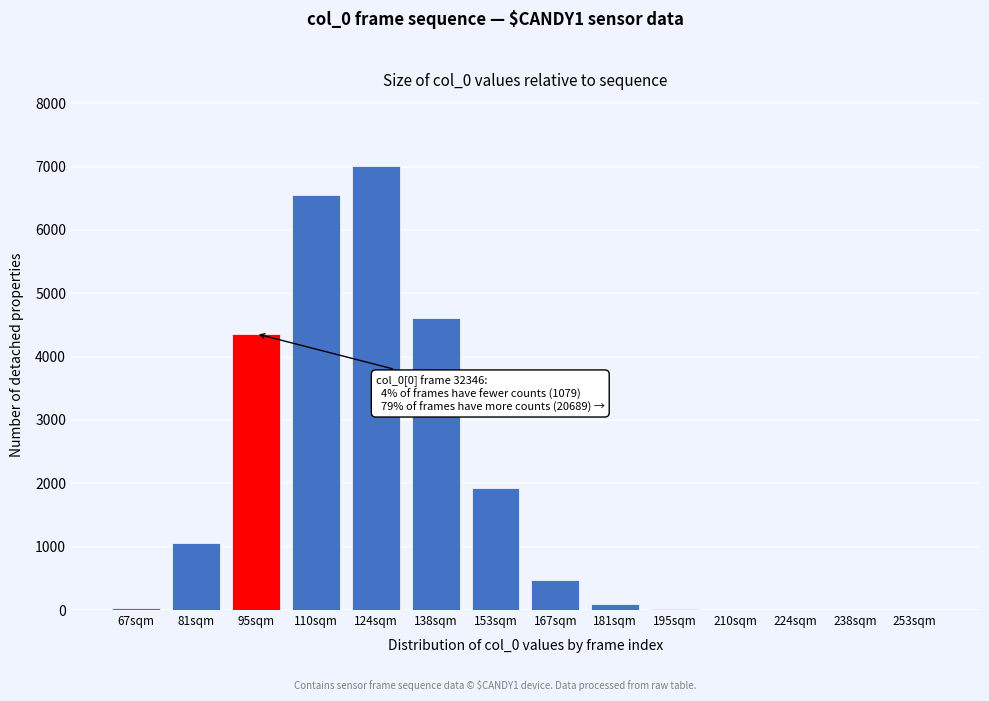

Approximately how many times larger is the value at 110sqm compared to 81sqm?

6.2